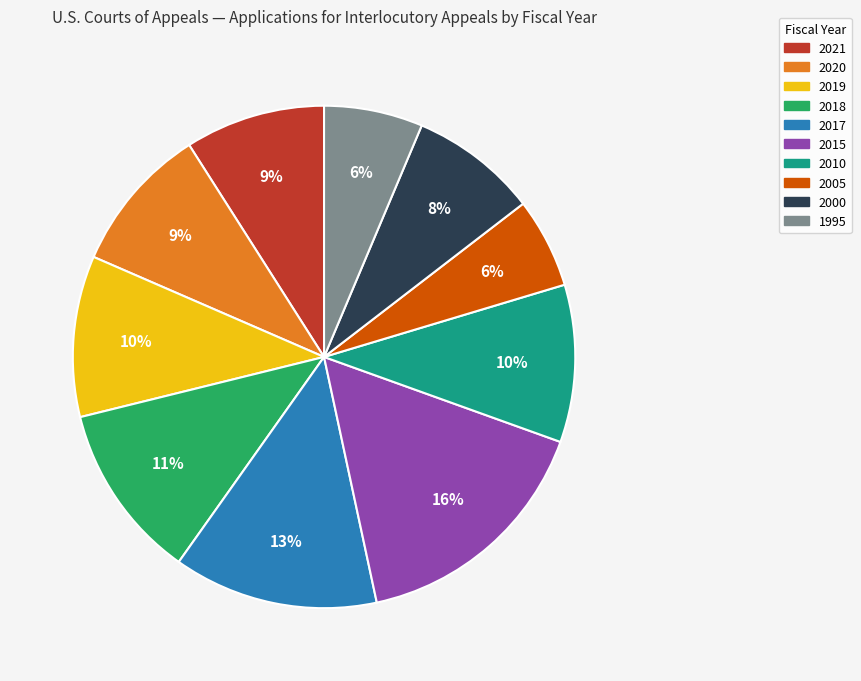

How many slices are in this pie chart?

10